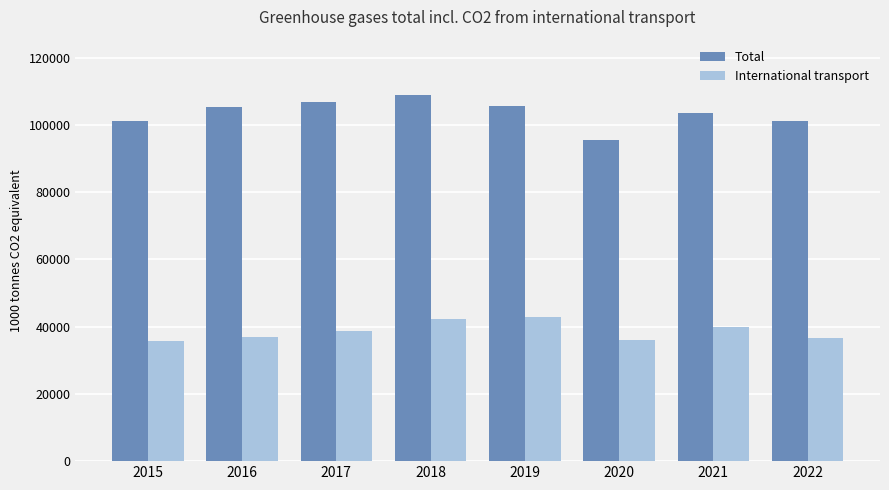

What are all the series names shown in the legend?

Total, International transport